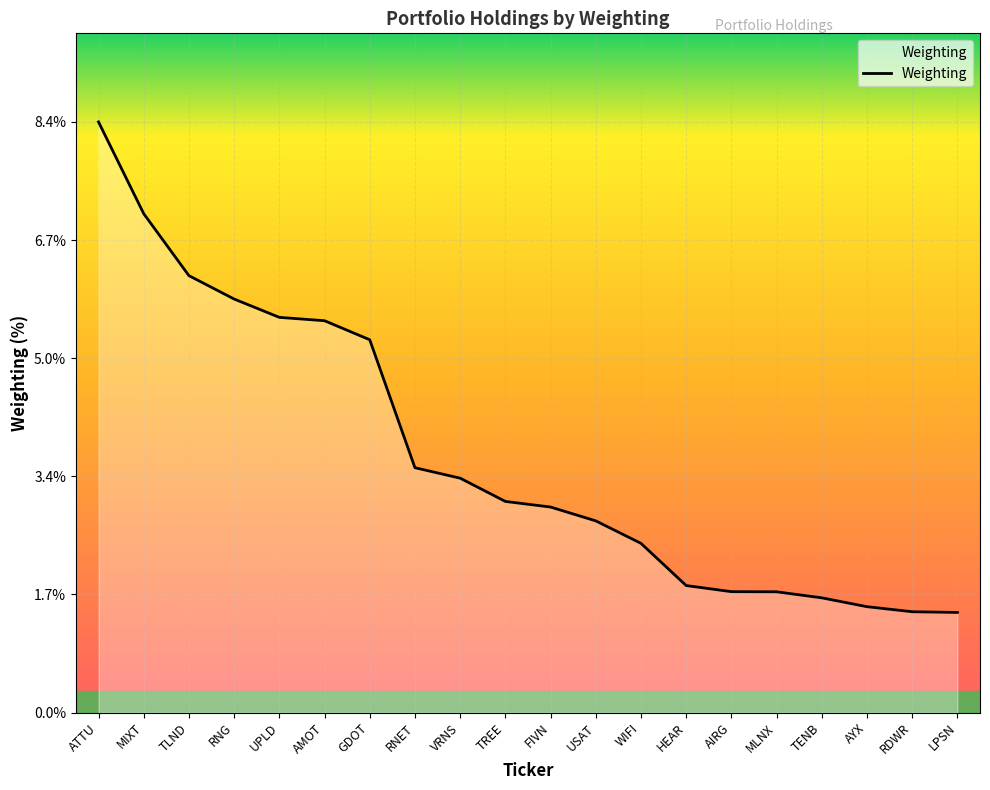

How many lines are shown in the chart?

1